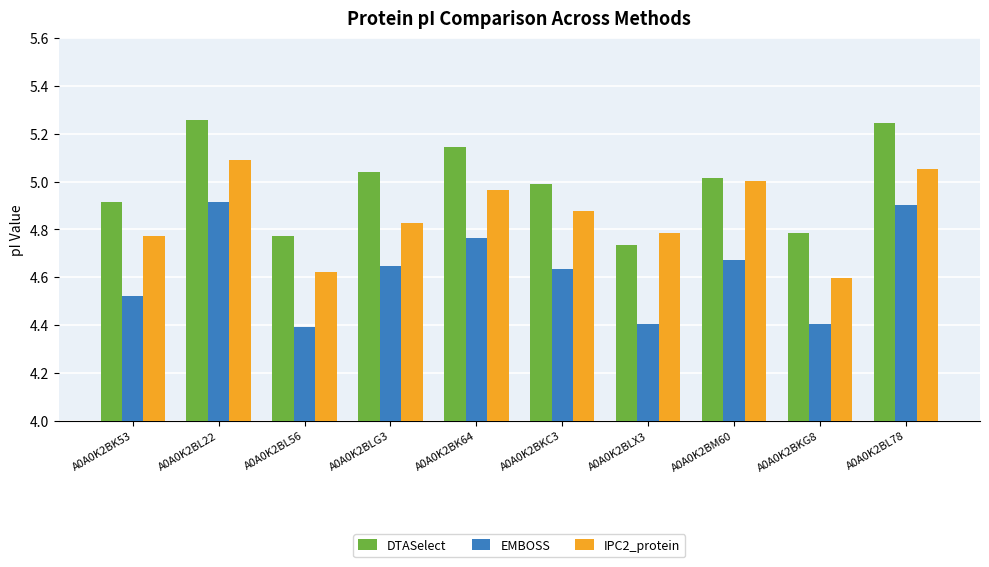

True or false: IPC2_protein has a value of 4.6 at A0A0K2BL56.

True